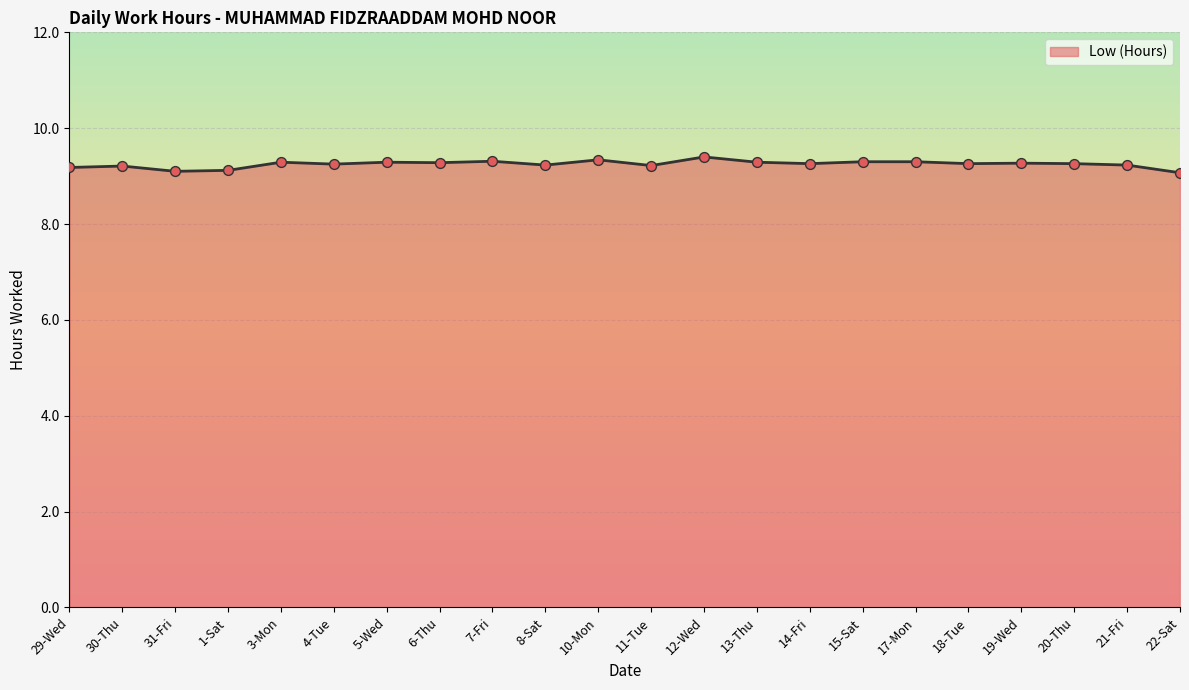

What is the ratio of the value at 12-Wed to the value at 31-Fri?

1.0